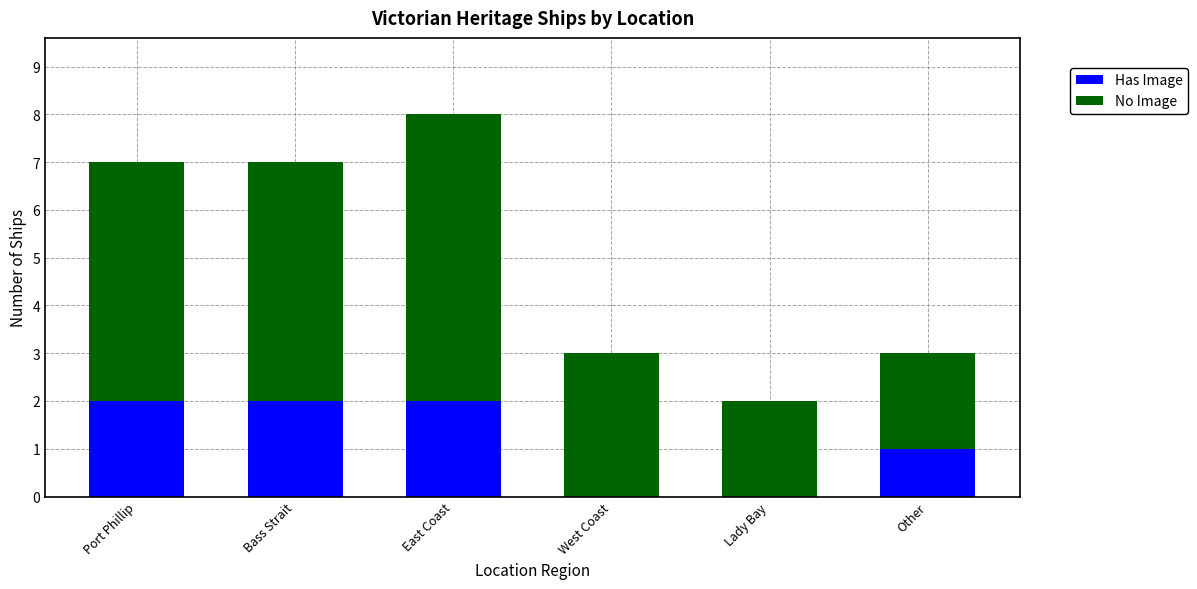

Are the bars grouped side by side (vs. stacked)?

No